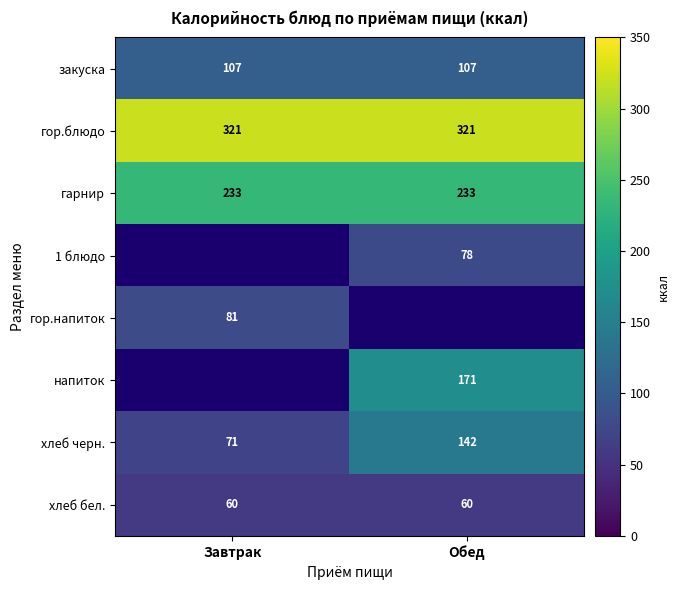

Between Завтрак and Обед, which is larger?

Завтрак